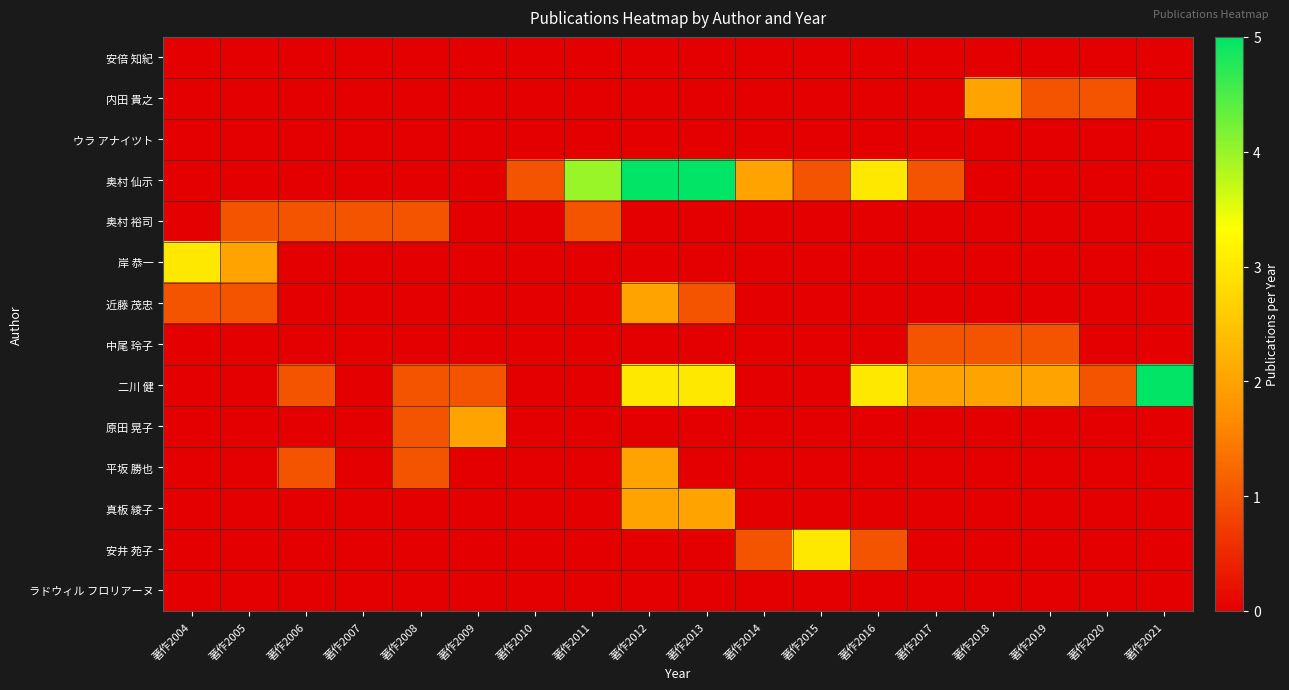

What is the total value across all series at 著作2021?

5